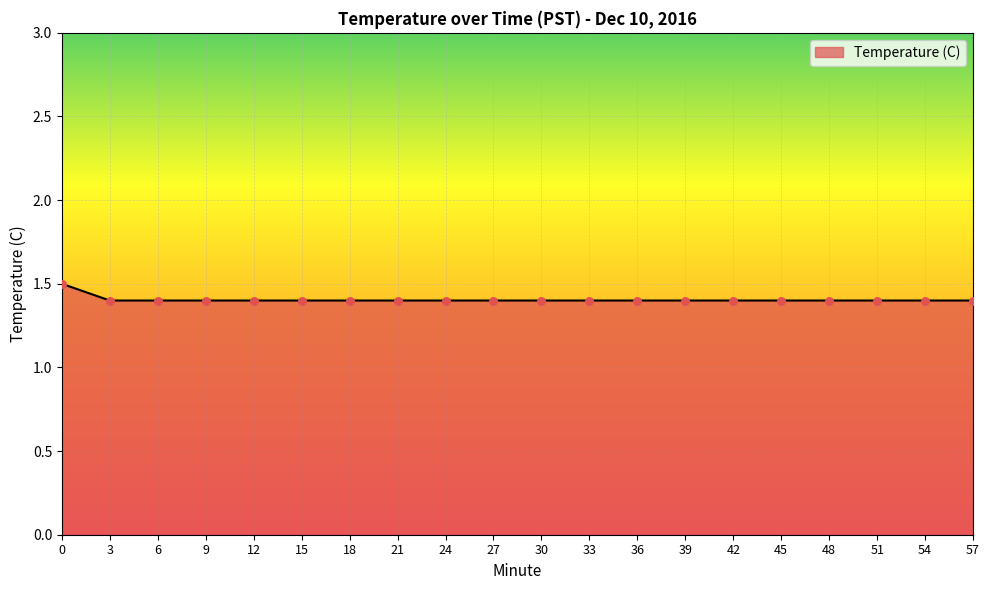

Approximately how many times larger is the value at 3 compared to 54?

1.0